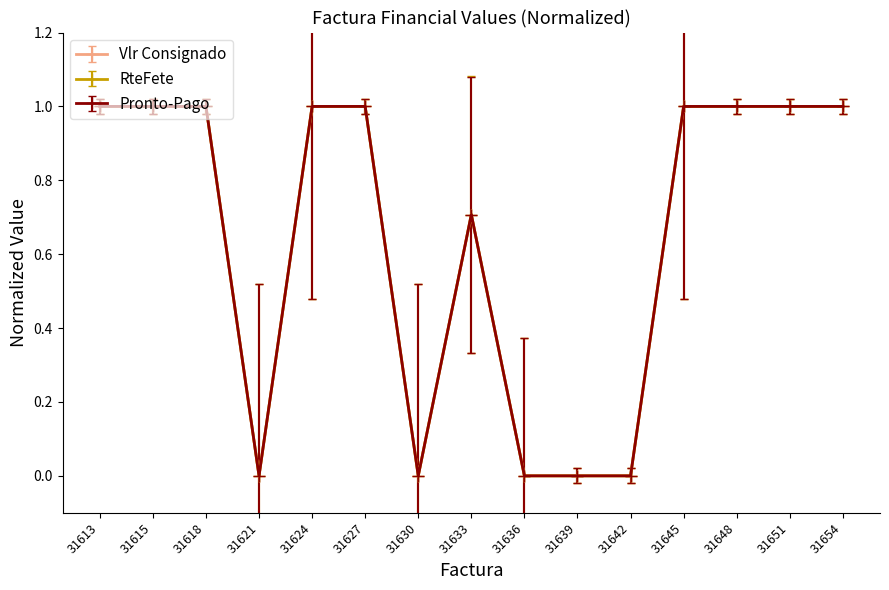

True or false: Vlr Consignado has more than 0 interior local peaks.

True